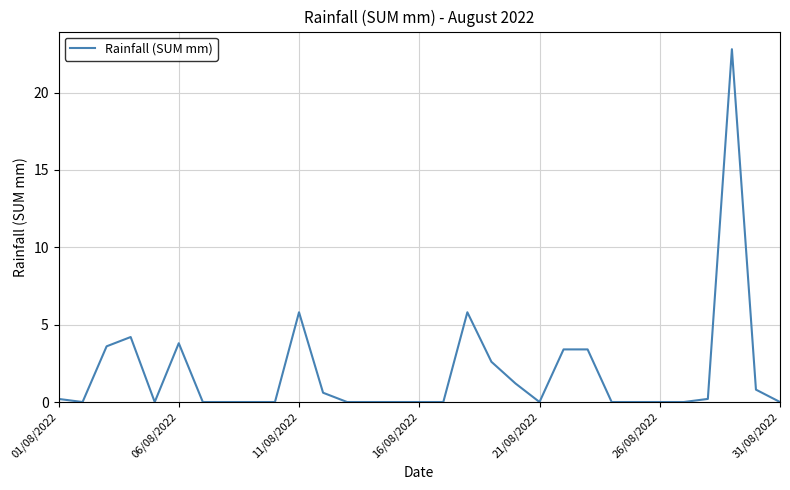

What is the maximum value shown in the chart?

22.8